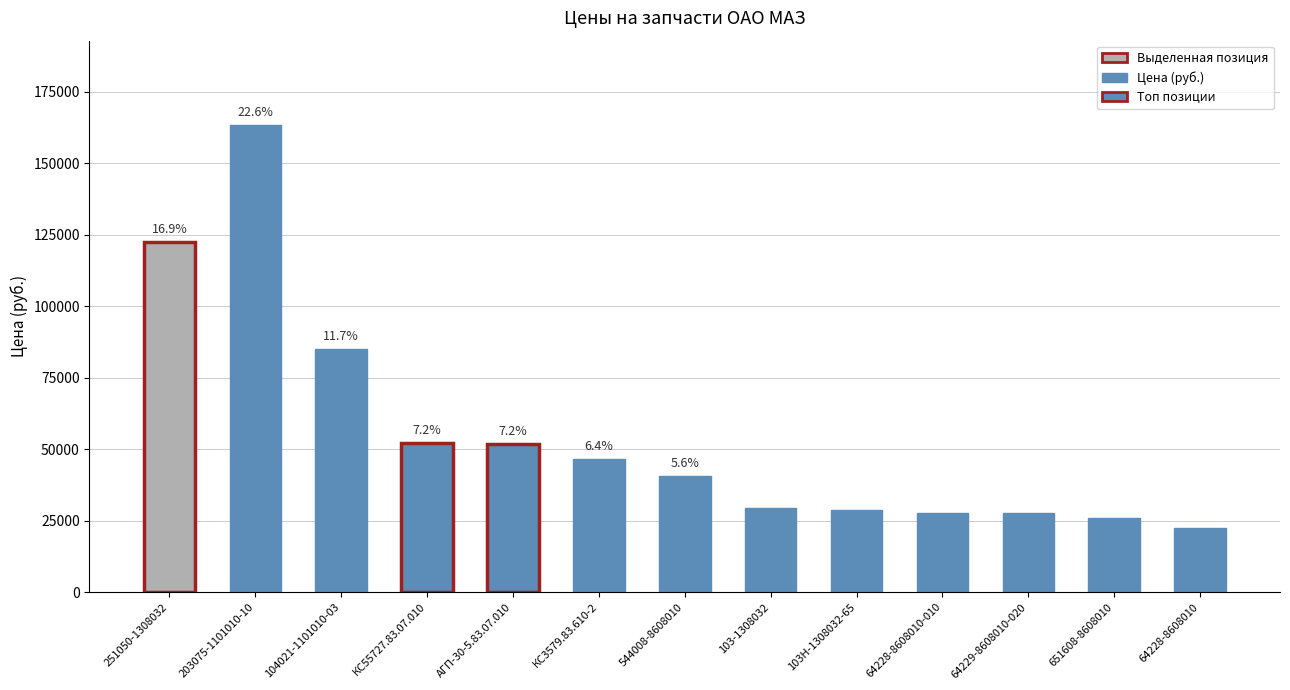

What is the difference between the second highest and minimum values?

100204